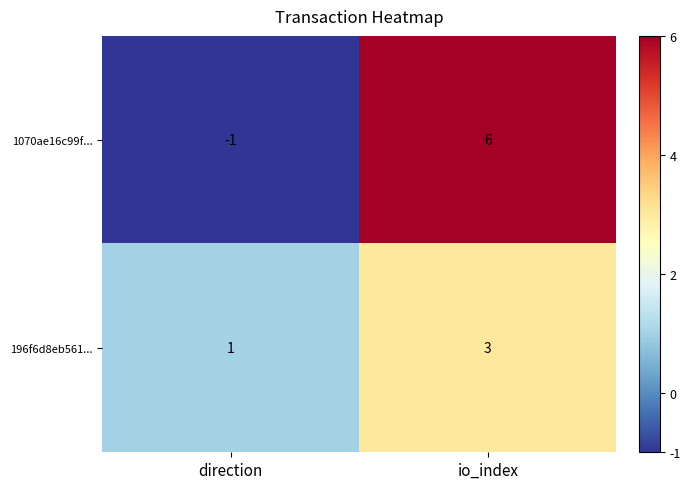

Which series has the largest total across all categories?

1070ae16c99f...